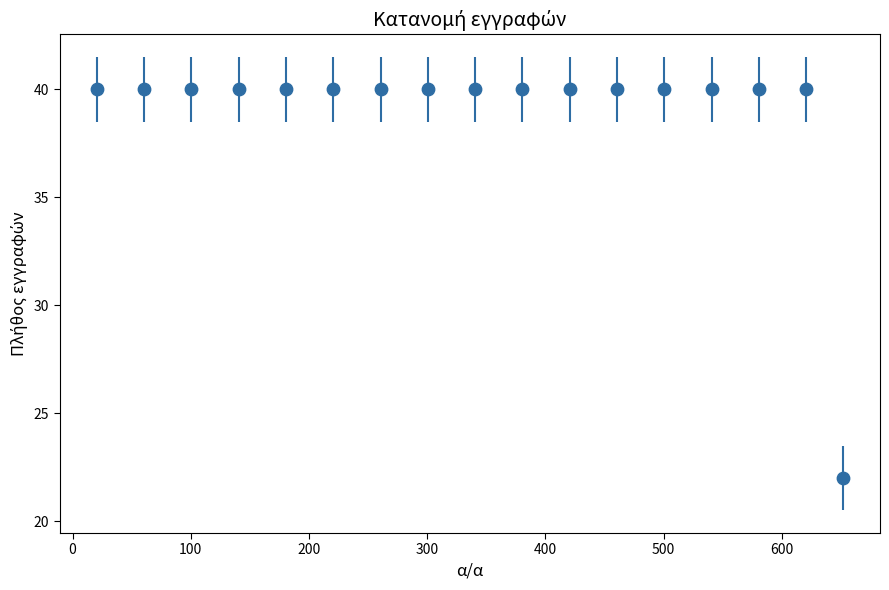

What is the range of Y values (max minus min)?

18